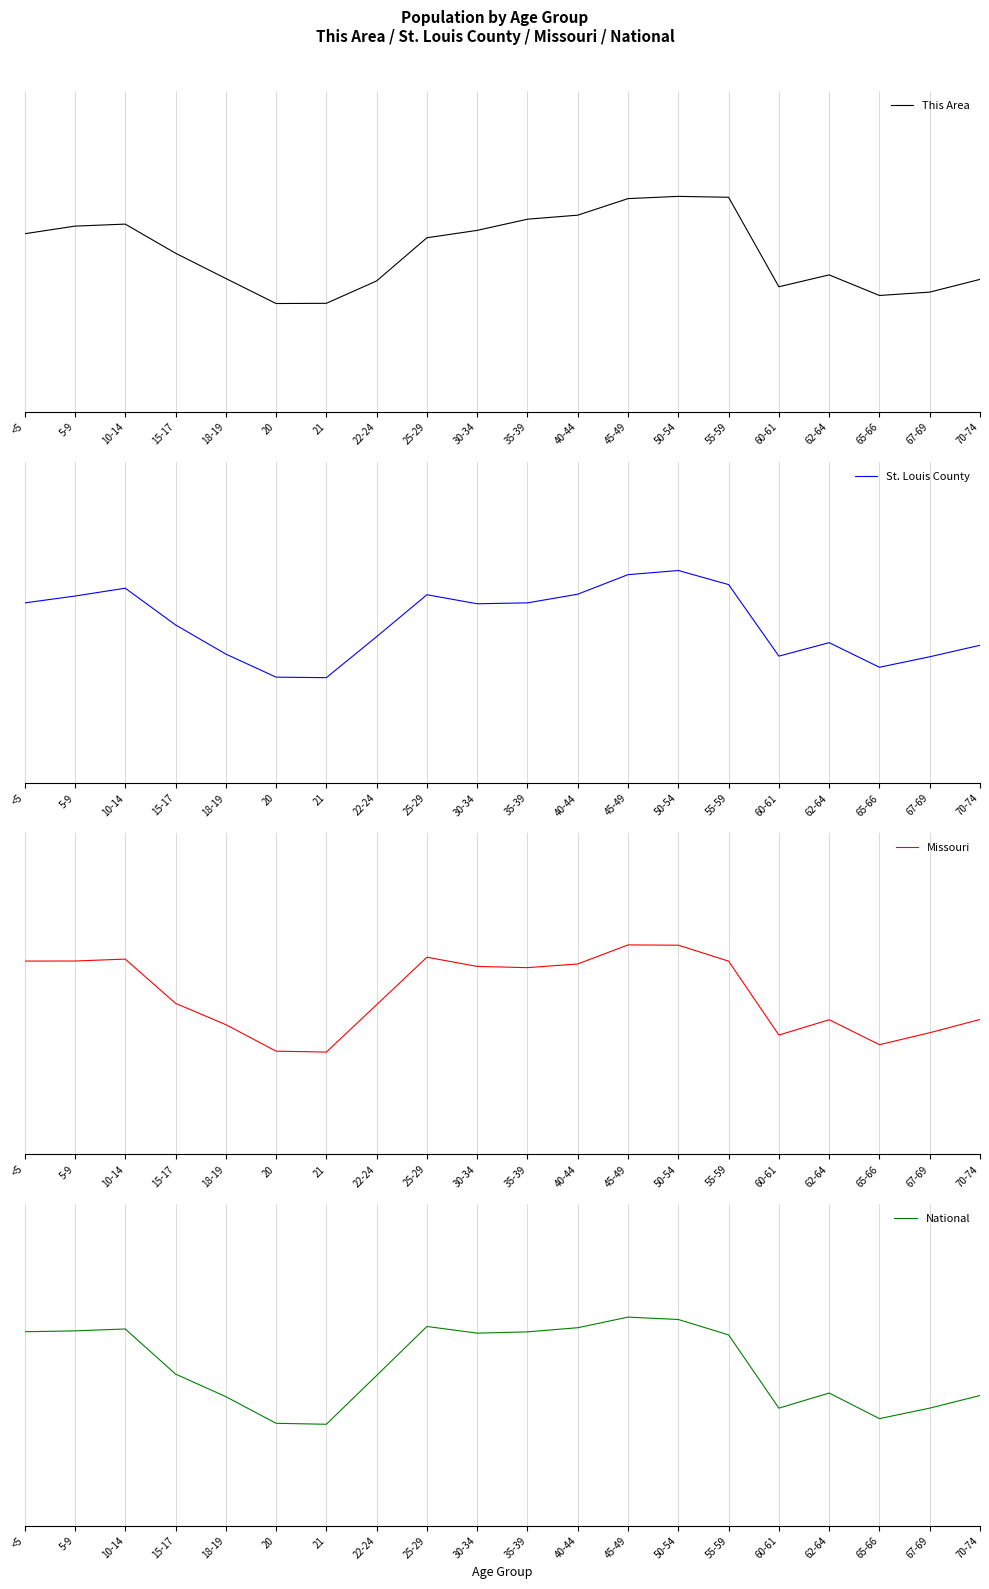

What is the total value across all series at 40-44?

1.2